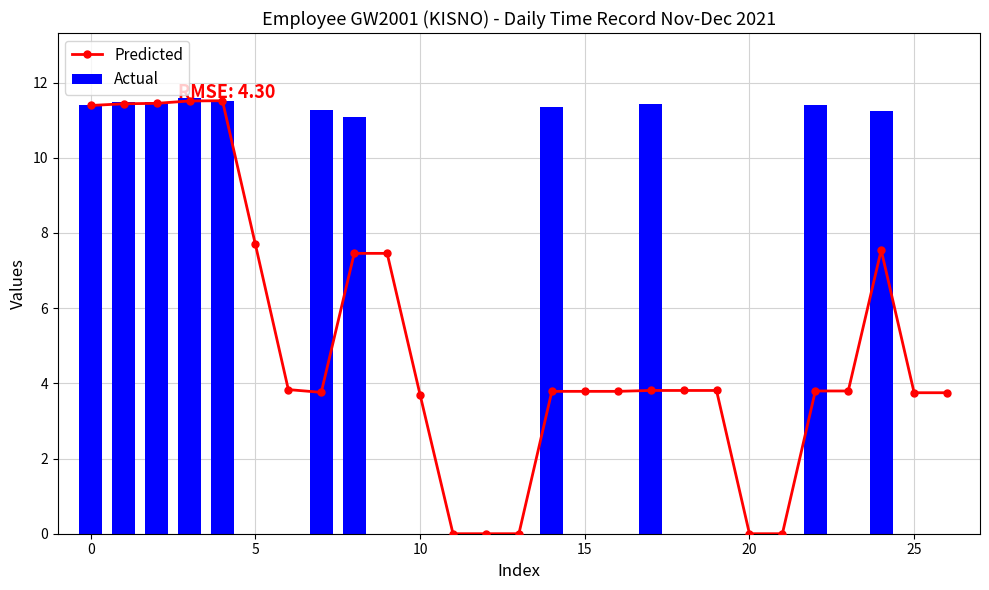

Reading left to right, transcribe all the data shown in this chart.

Predicted: 11.4	11.4	11.4	11.5	11.5	7.7	3.8	3.8	7.5	7.5	3.7	0.0	0.0	0.0	3.8	3.8	3.8	3.8	3.8	3.8	0.0	0.0	3.8	3.8	7.5	3.8	3.8
Actual: 11.4	11.5	11.5	11.6	11.5	0.0	0.0	11.3	11.1	0.0	0.0	0.0	0.0	0.0	11.4	0.0	0.0	11.4	0.0	0.0	0.0	0.0	11.4	0.0	11.2	0.0	0.0